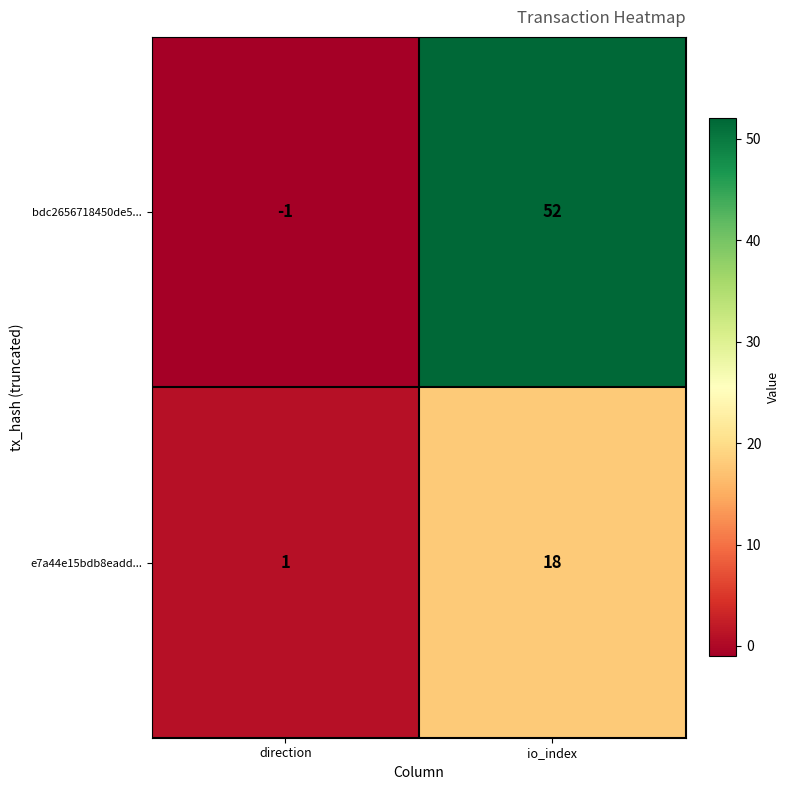

What is the sum of the bdc2656718450de5... values at io_index and direction?

51